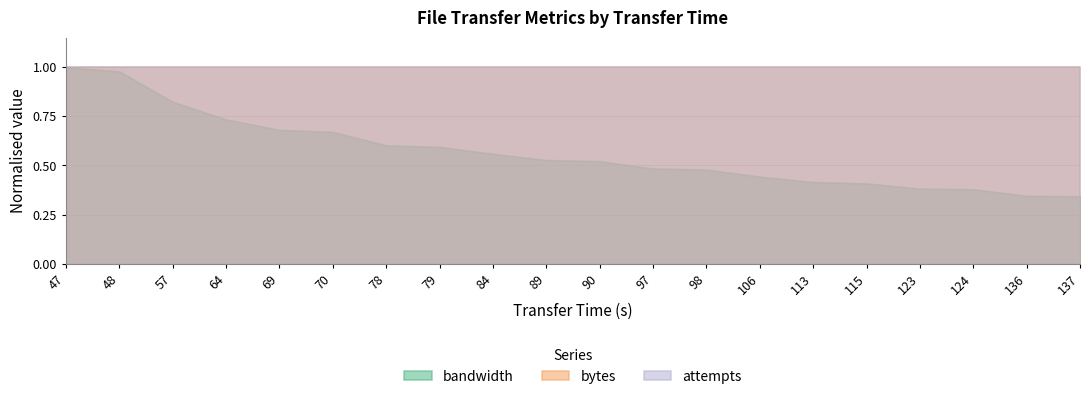

True or false: attempts and bandwidth cross at least once.

False